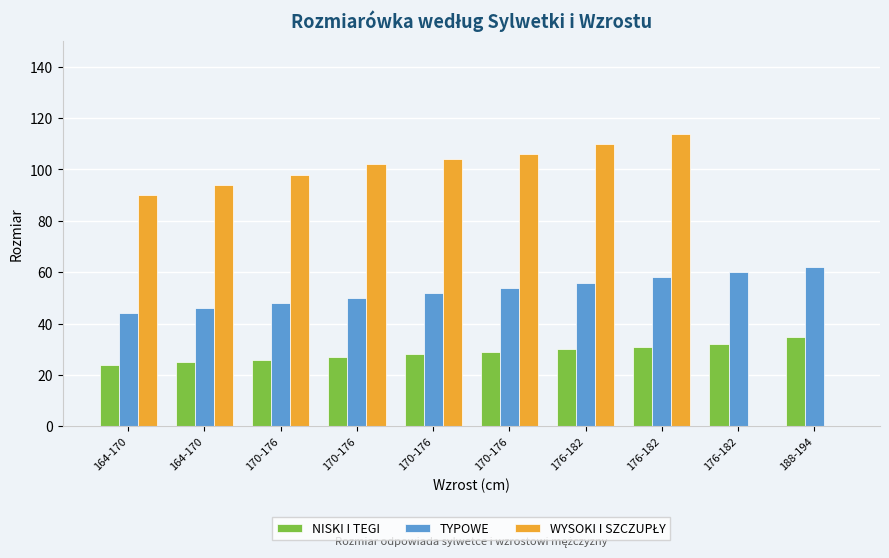

How many categories are shown in the chart?

10